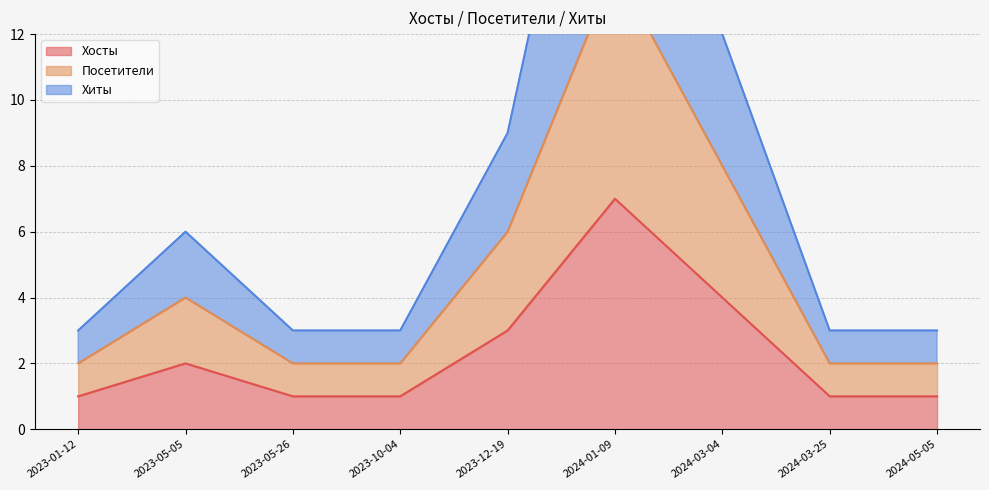

What is the maximum value for Хосты?

7